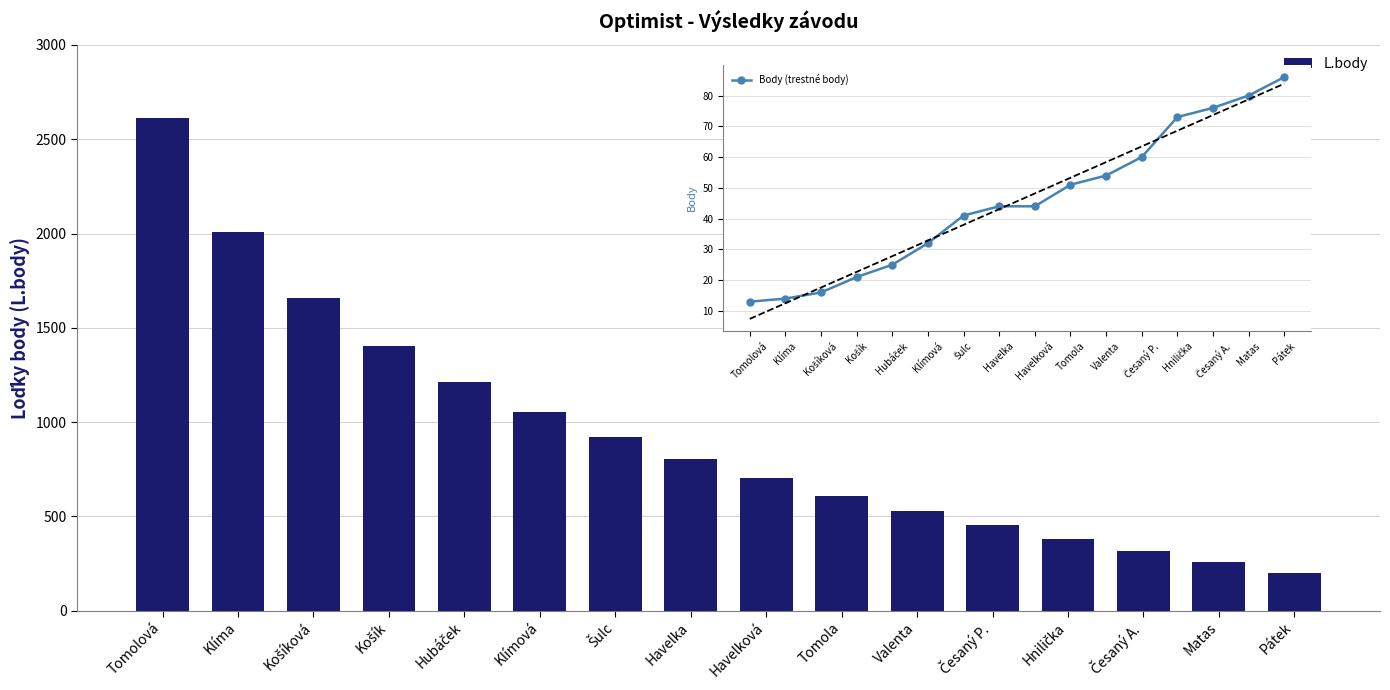

At which category is the sum across all series the highest?

Tomolová